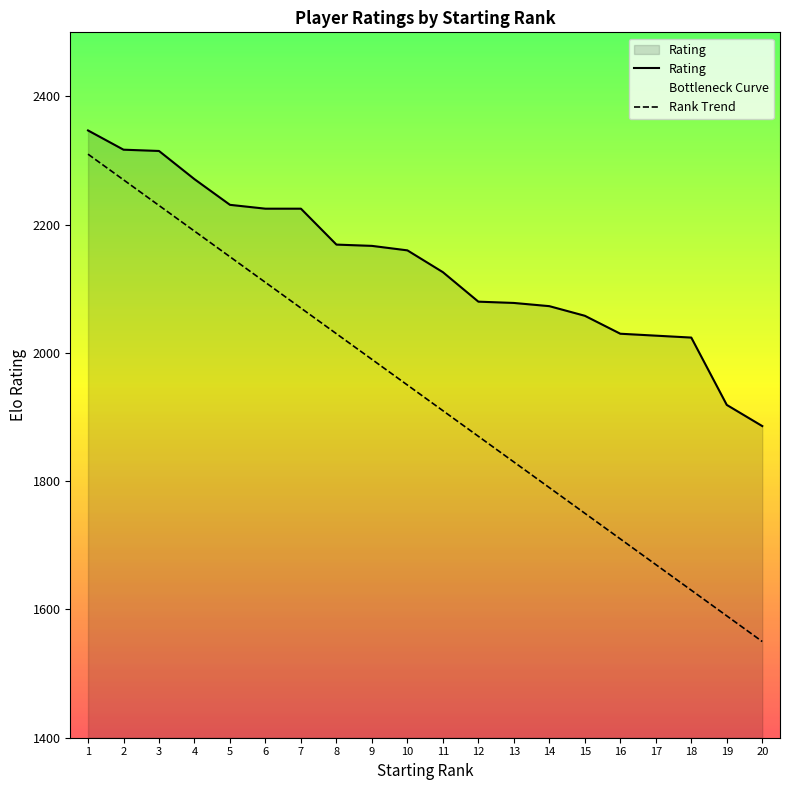

True or false: Rating and Rank Trend intersect in this chart.

False